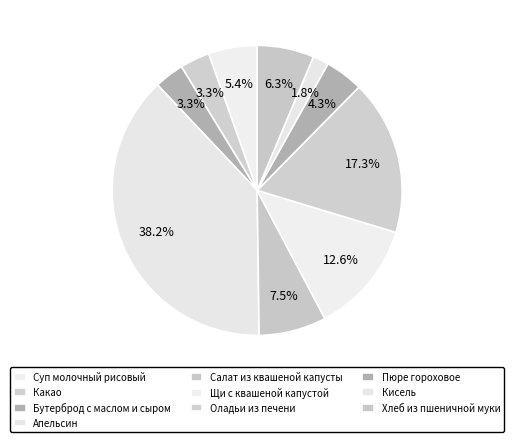

How many slices are in this pie chart?

10